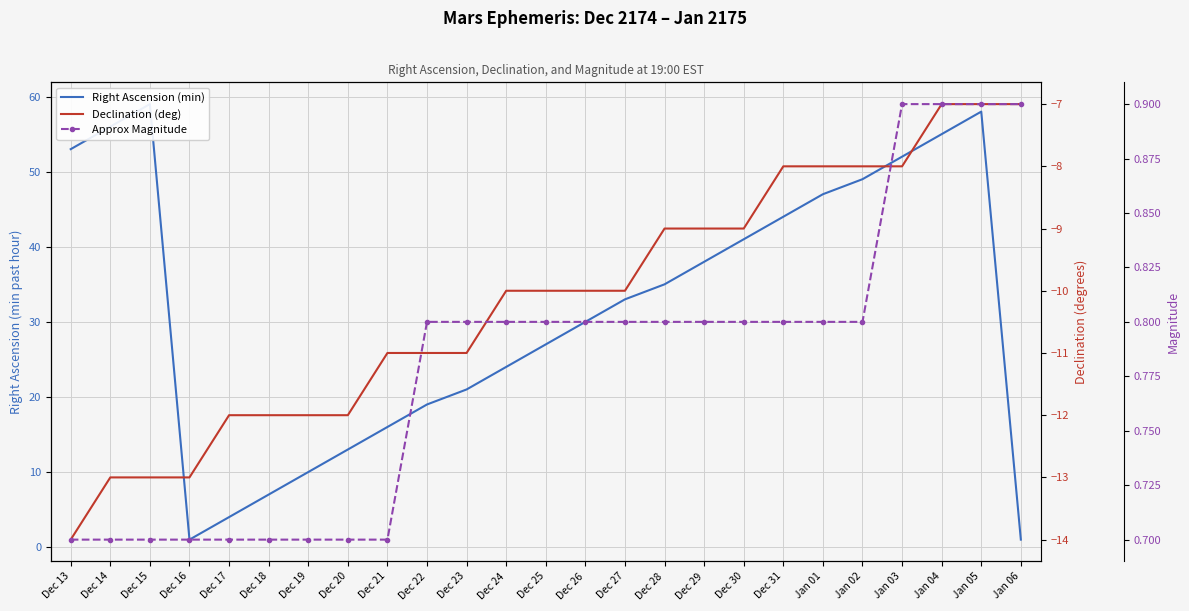

What is the sum of all Declination (deg) values?

-254.0